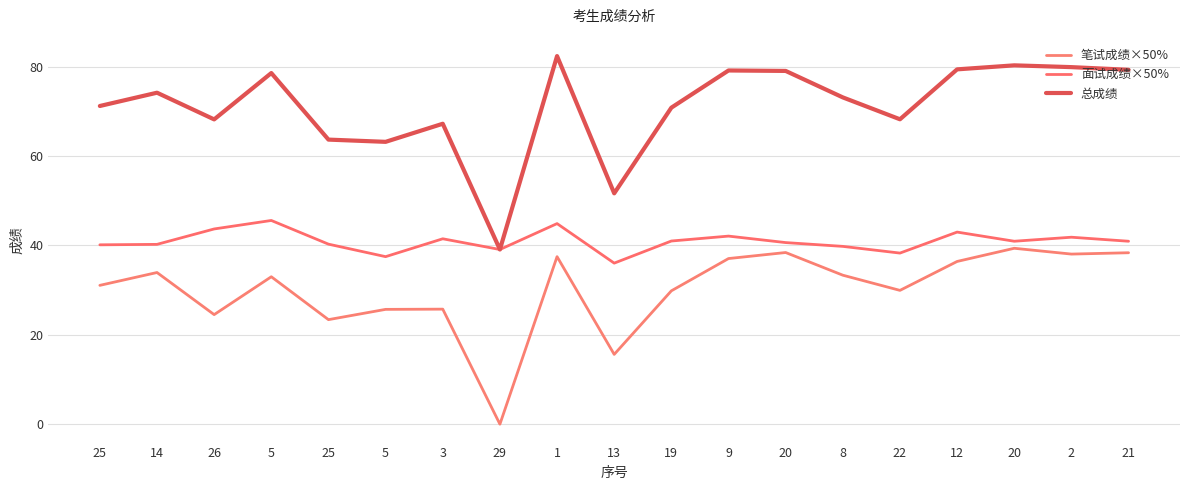

Rank the categories by 总成绩 value from highest to lowest.

1, 20, 2, 12, 21, 9, 20, 5, 14, 8, 25, 19, 22, 26, 3, 25, 5, 13, 29